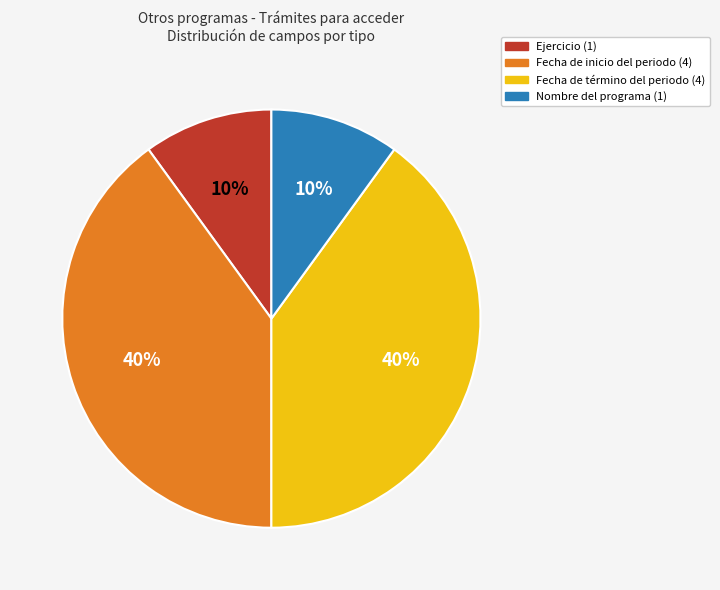

Between Fecha de término del periodo (4) and Ejercicio (1), which is larger?

Fecha de término del periodo (4)